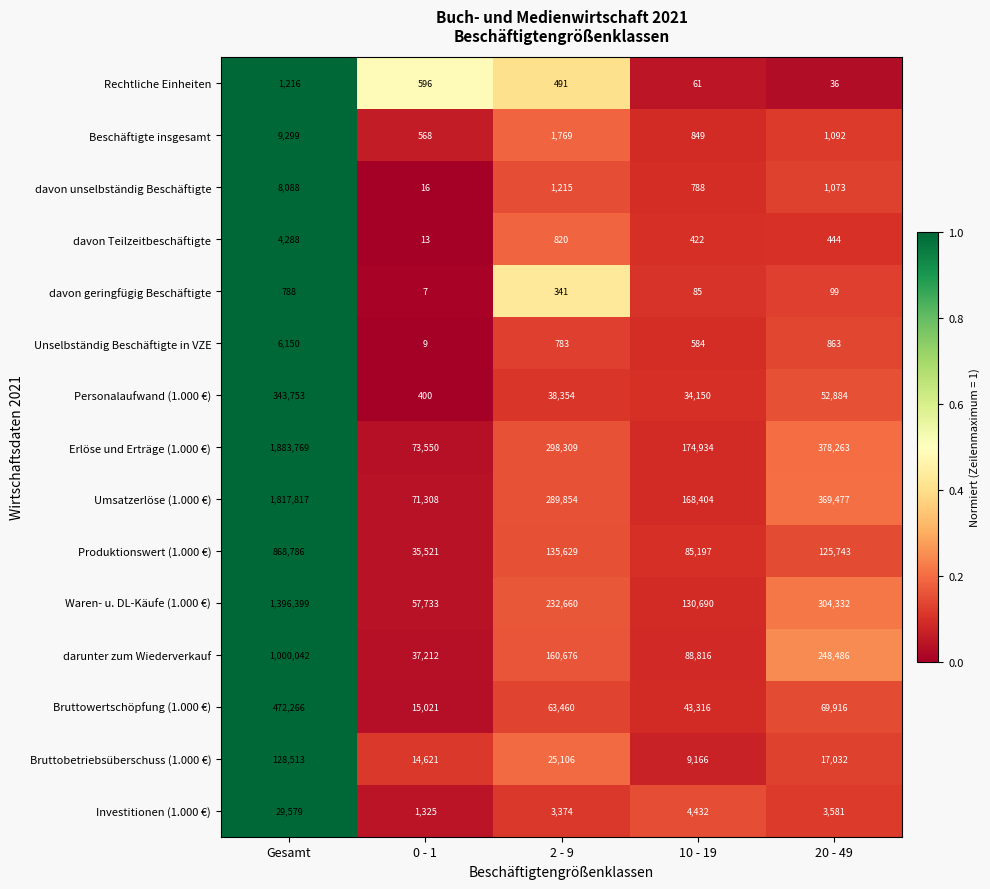

Rank the series by their maximum value, from lowest to highest.

davon geringfügig Beschäftigte, Rechtliche Einheiten, davon Teilzeitbeschäftigte, Unselbständig Beschäftigte in VZE, davon unselbständig Beschäftigte, Beschäftigte insgesamt, Investitionen (1.000 €), Bruttobetriebsüberschuss (1.000 €), Personalaufwand (1.000 €), Bruttowertschöpfung (1.000 €), Produktionswert (1.000 €), darunter zum Wiederverkauf, Waren- u. DL-Käufe (1.000 €), Umsatzerlöse (1.000 €), Erlöse und Erträge (1.000 €)